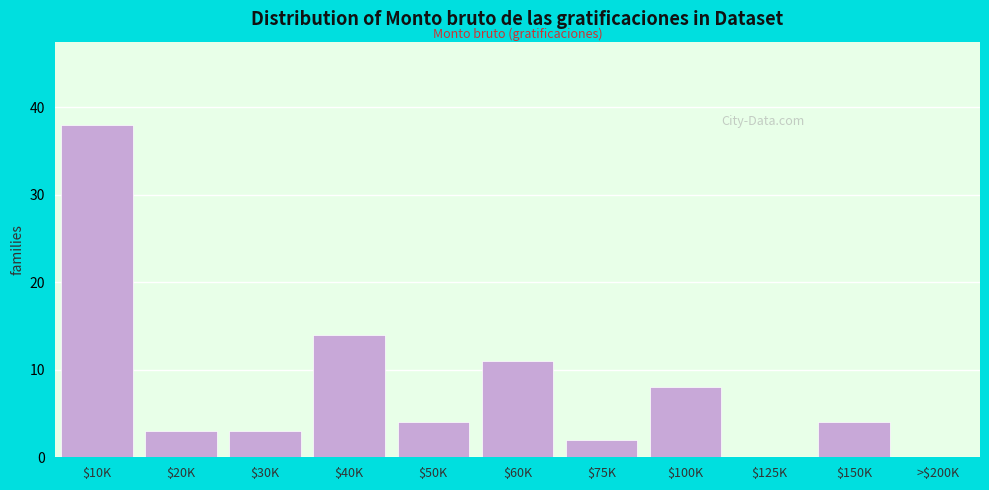

What value does the data have at $40K?

14